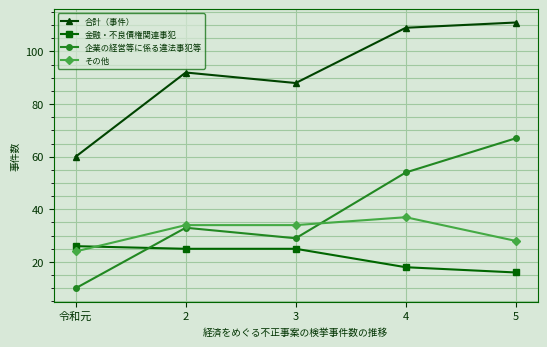

True or false: その他 has a value of 24 at 令和元.

True